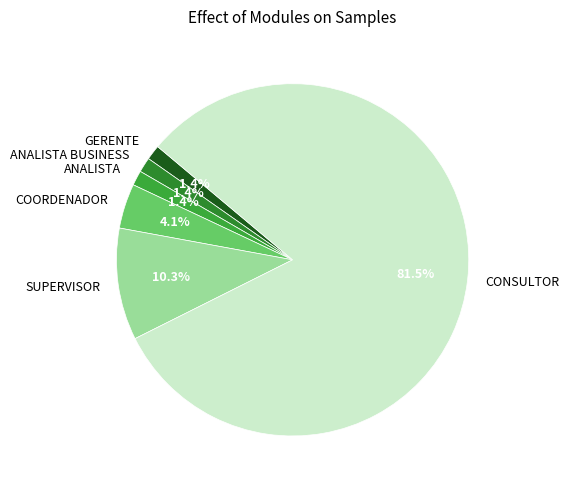

What is the ratio of the value at ANALISTA to the value at GERENTE?

1.0